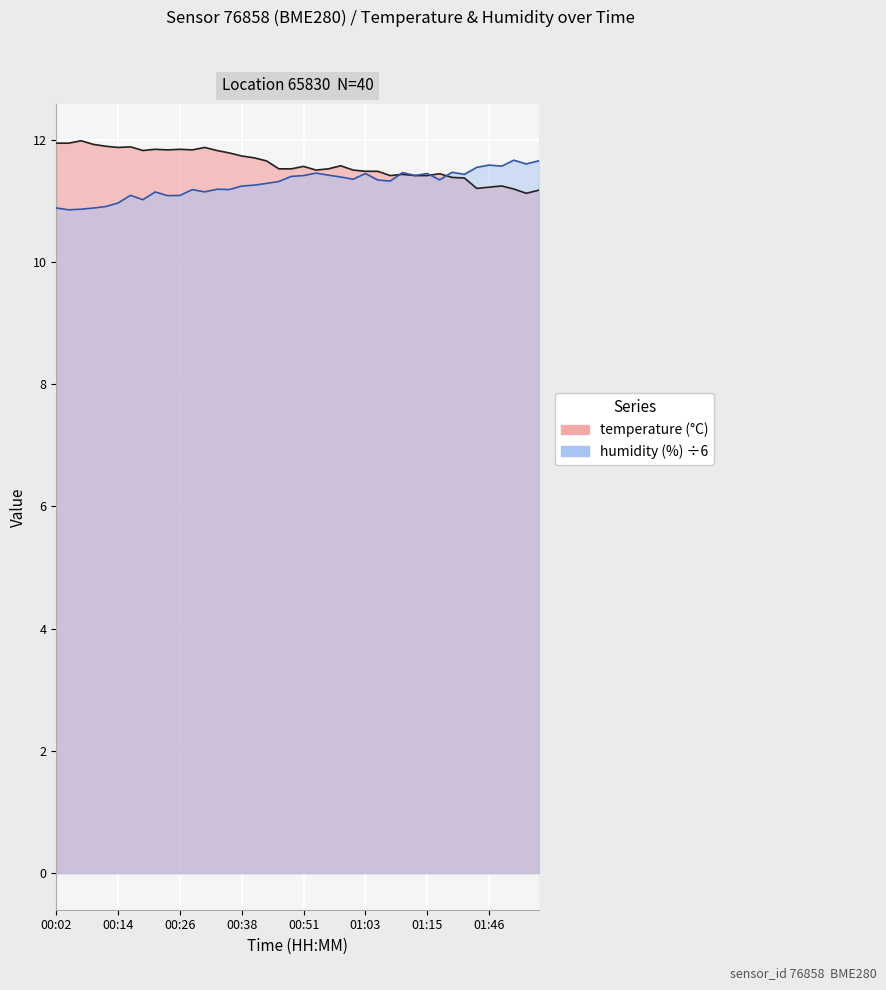

Is it true that temperature equals 11.8 at 00:33?

True